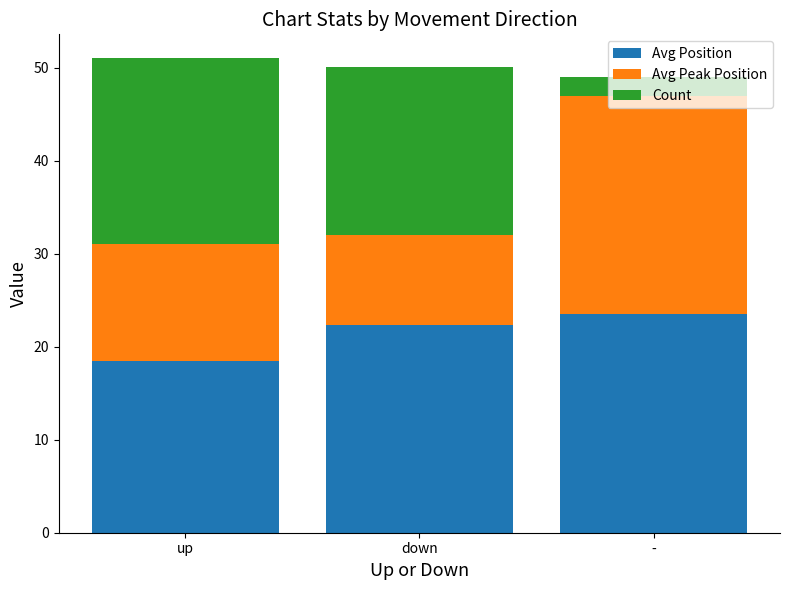

Is it true that Avg Position equals 38.4 at down?

False